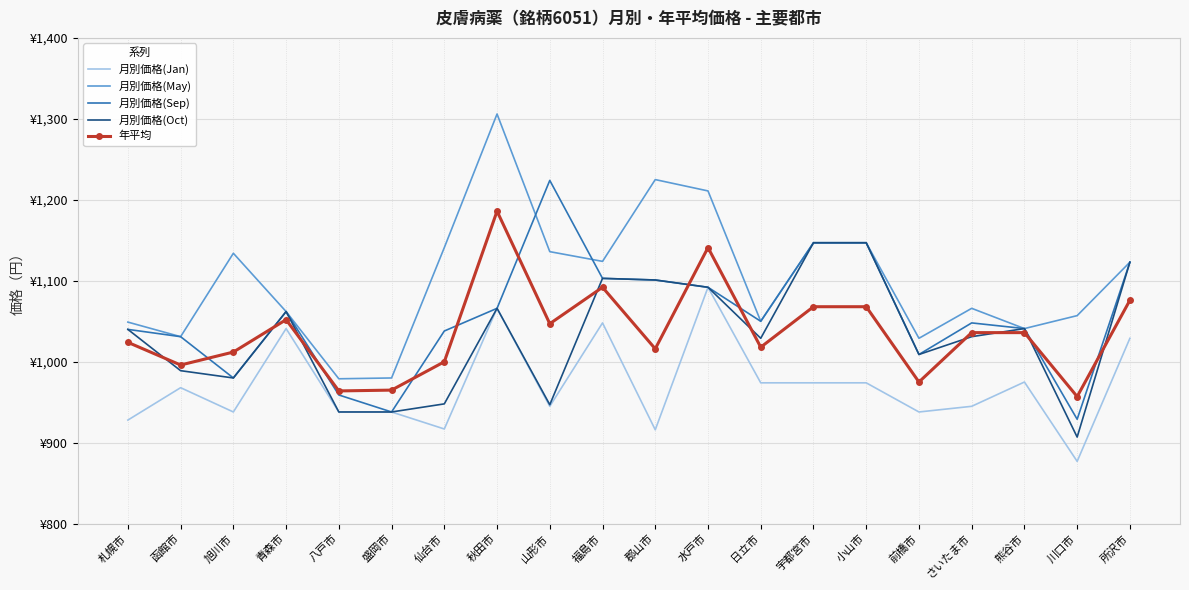

What is the label of the 9th point from the left?

山形市